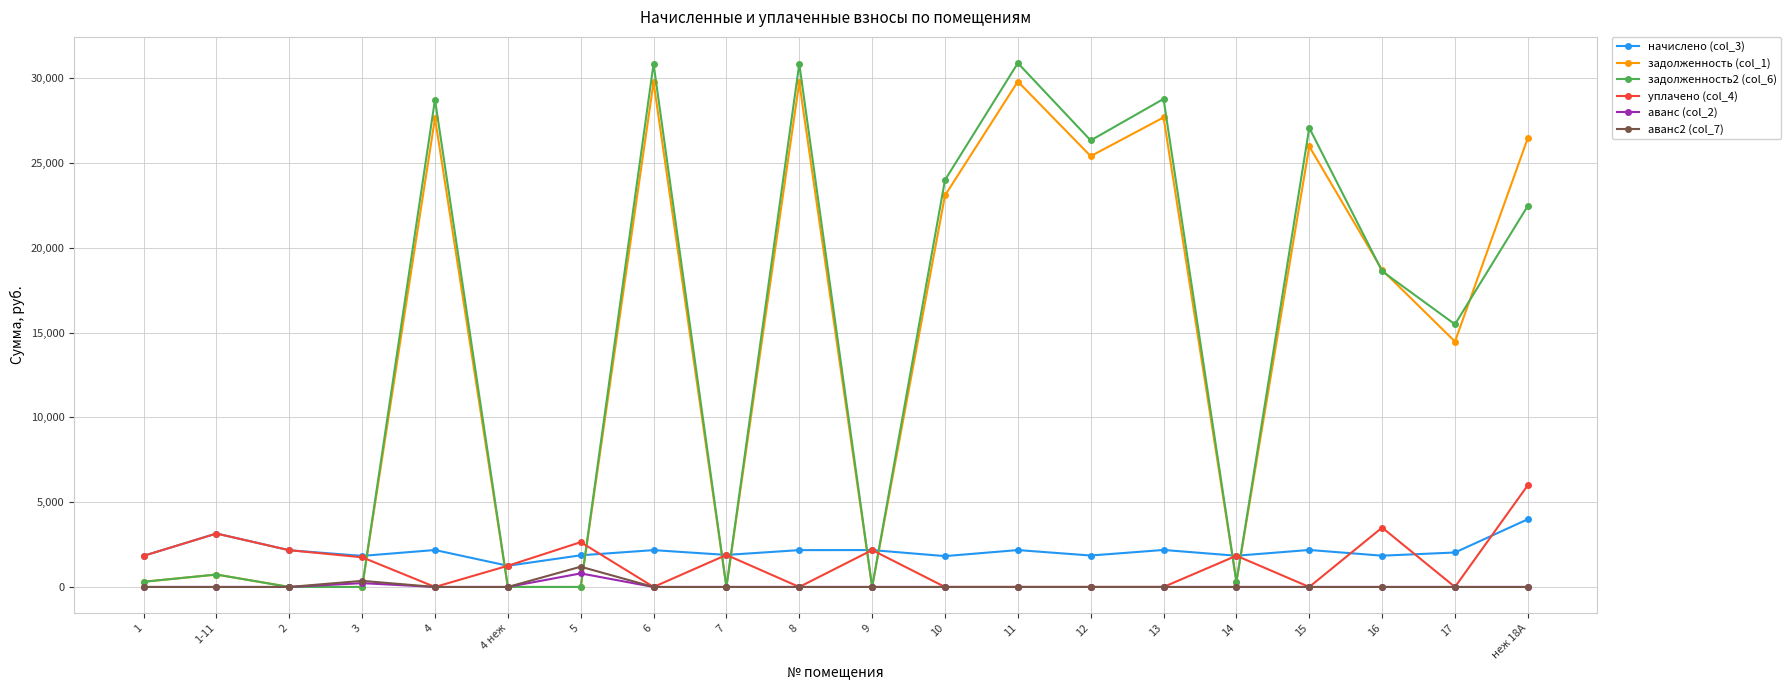

What is the spread (max minus min) of values at 1-11?

3151.4